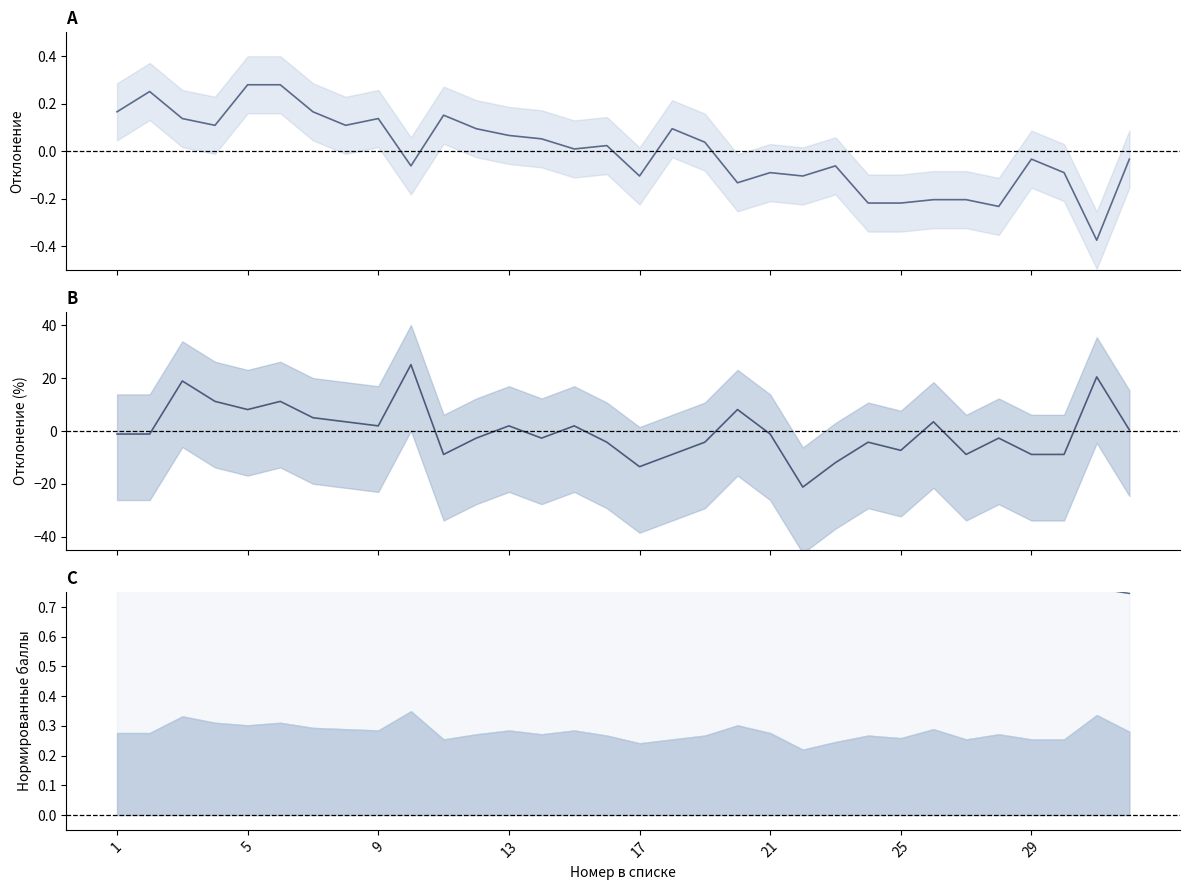

How many lines are shown in the chart?

3